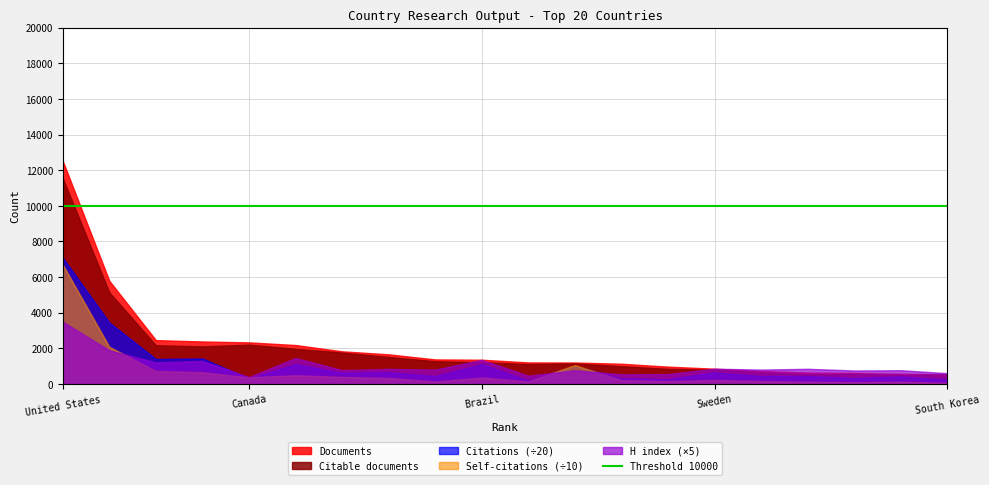

What position from the left is South Africa?

14